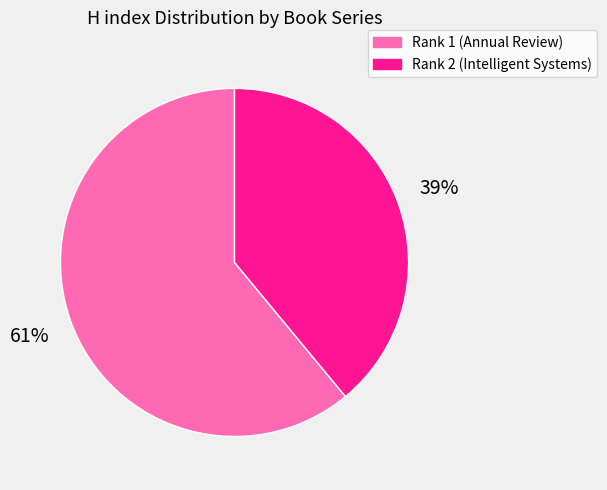

Is there any slice that represents more than half of the pie?

Yes